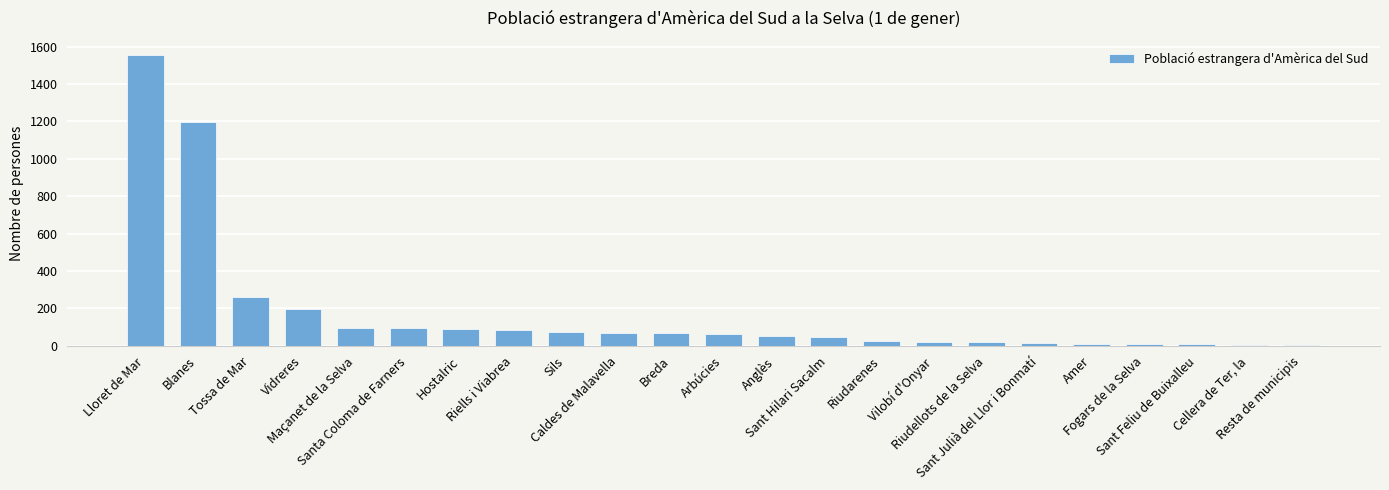

What is the difference between the maximum and second lowest values?

1548